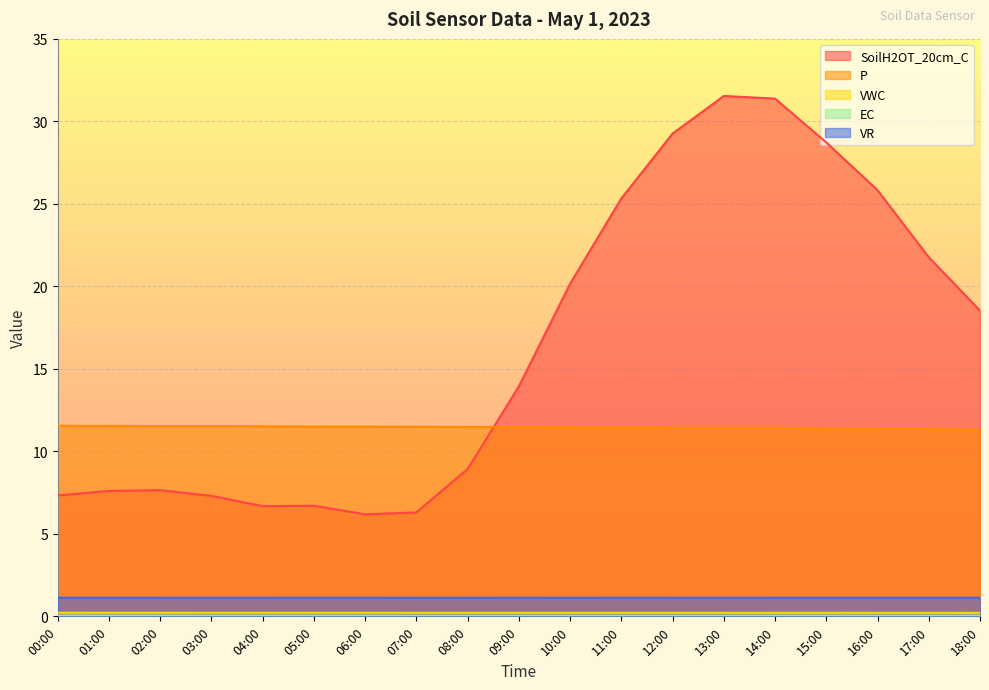

What is the label of the 16th point from the right?

03:00